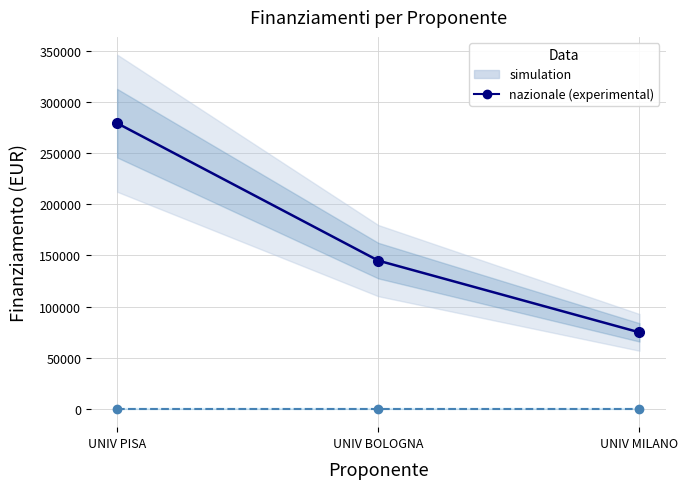

List the labels in order of Finanziamento nazionale value, smallest first.

UNIV MILANO, UNIV BOLOGNA, UNIV PISA